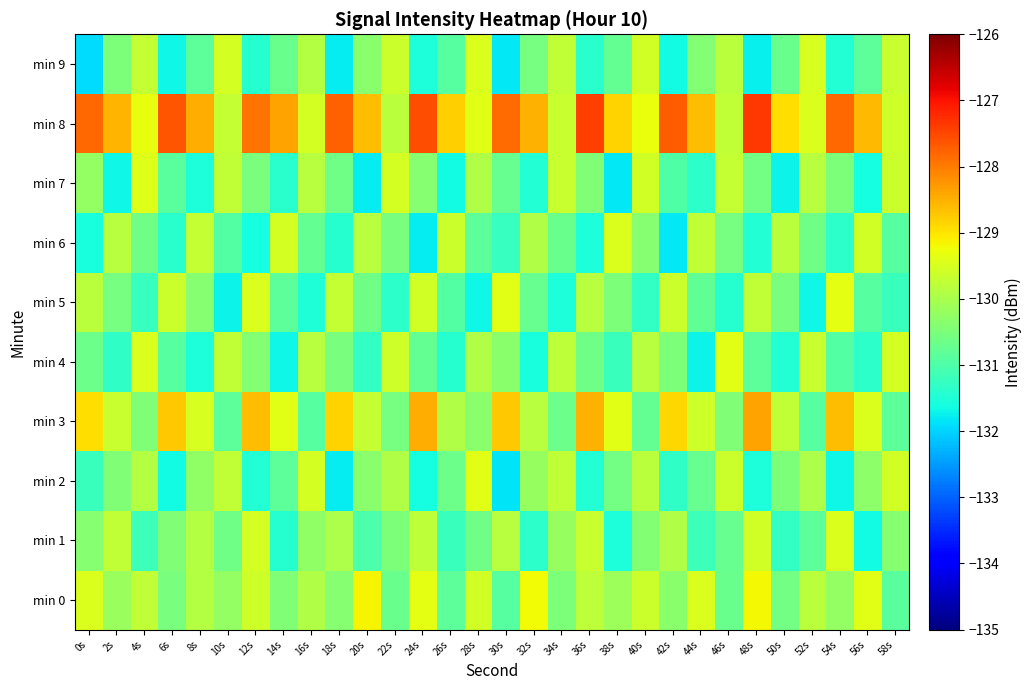

What is the minimum value shown in the chart?

-131.9